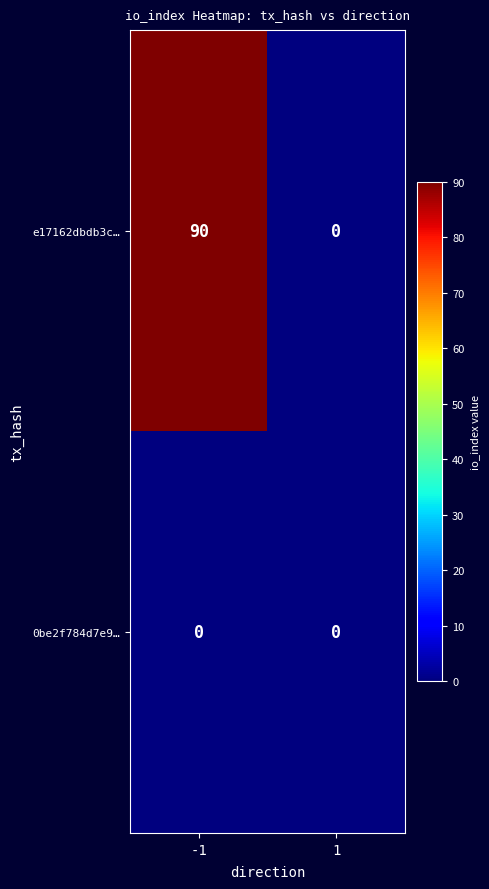

What is the difference between the highest and lowest values at -1?

90